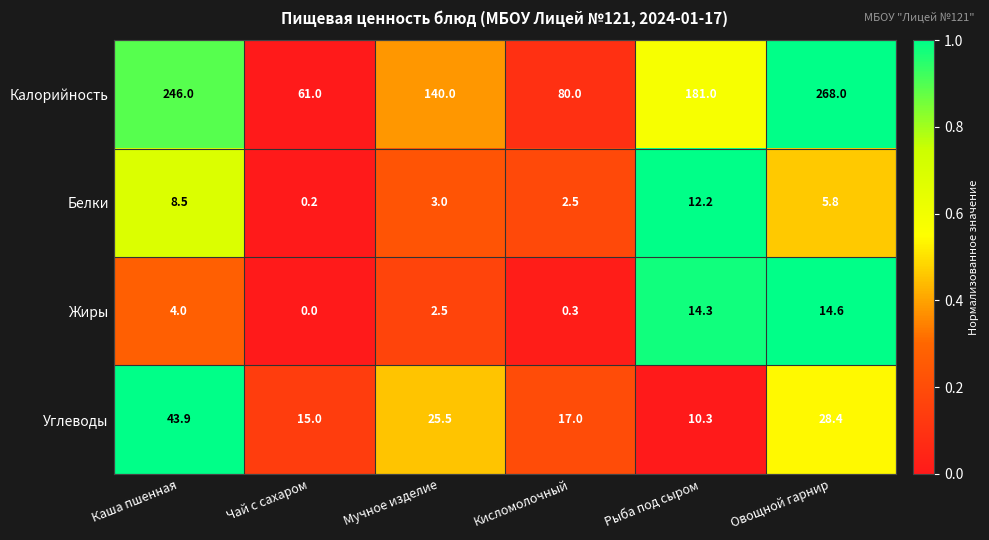

At Овощной гарнир, list the series in order from largest to smallest.

Калорийность, Углеводы, Жиры, Белки